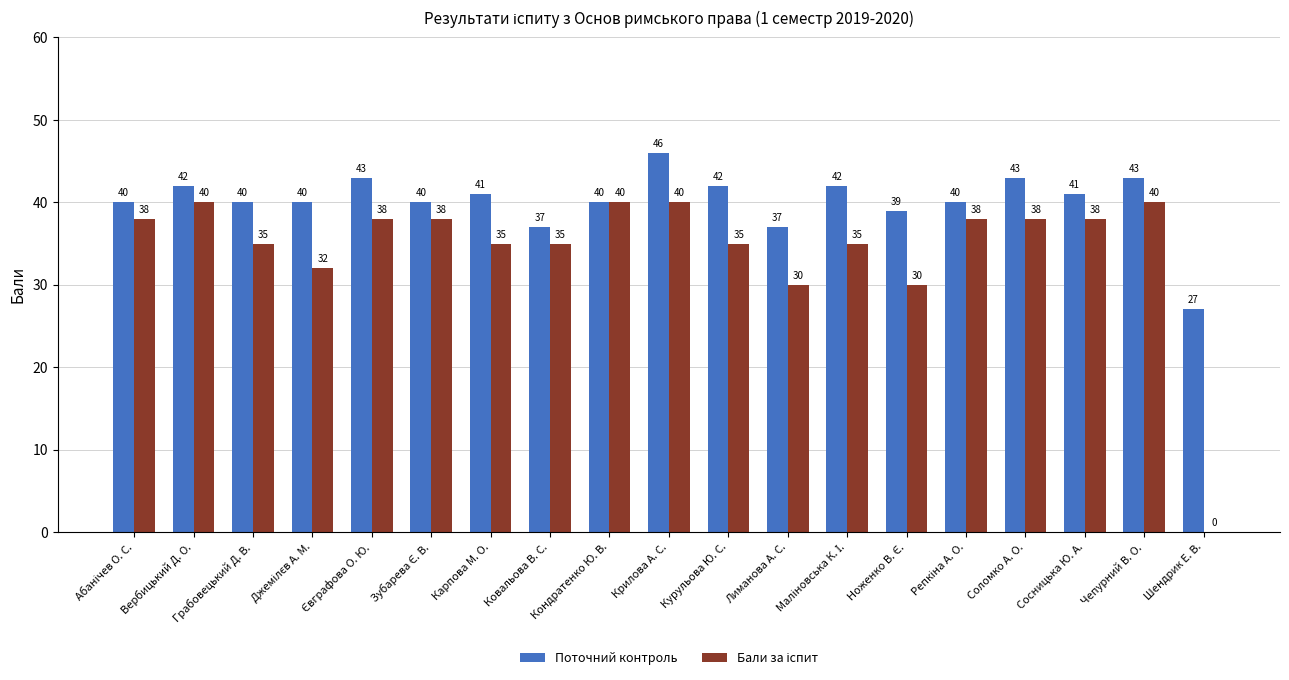

What value does the Поточний контроль series have at Крилова А. С., to the nearest 10?

50